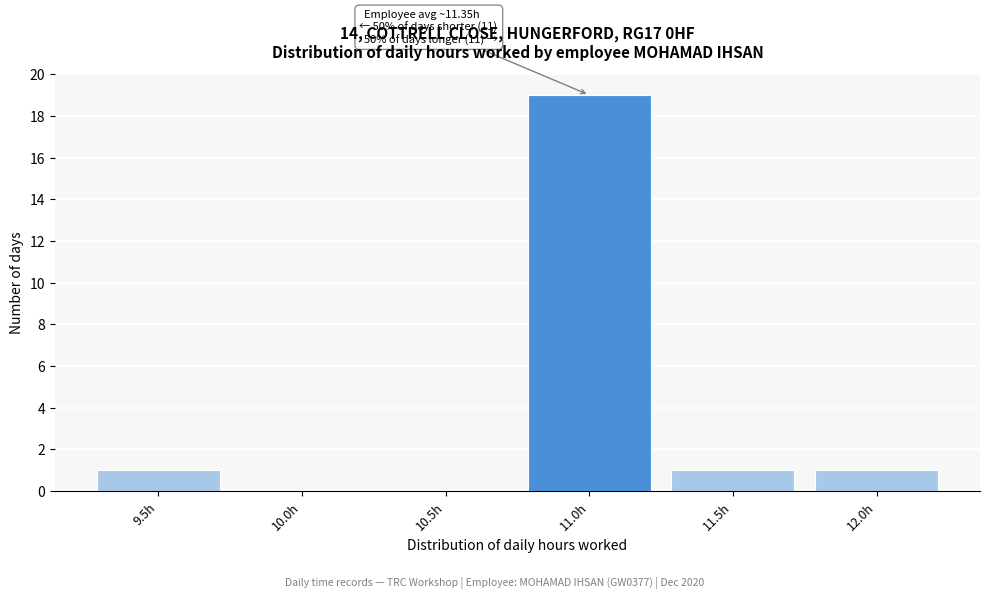

Reading left to right, list all the values displayed in this chart.

9.5h=1	10.0h=0	10.5h=0	11.0h=19	11.5h=1	12.0h=1